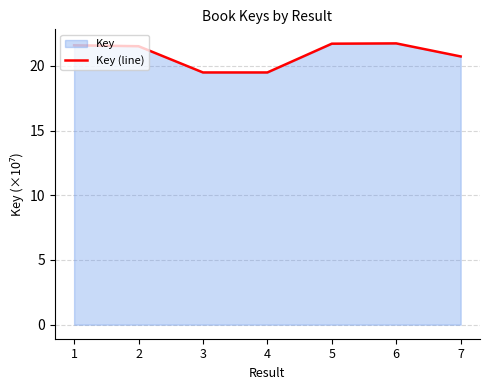

How many data points are less than 21?

3